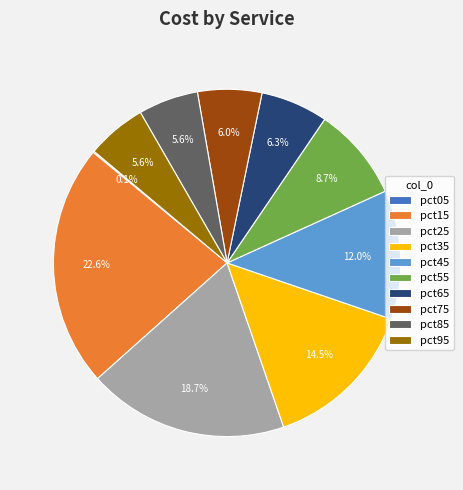

Is the sum of pct95 and pct75 greater than half?

No